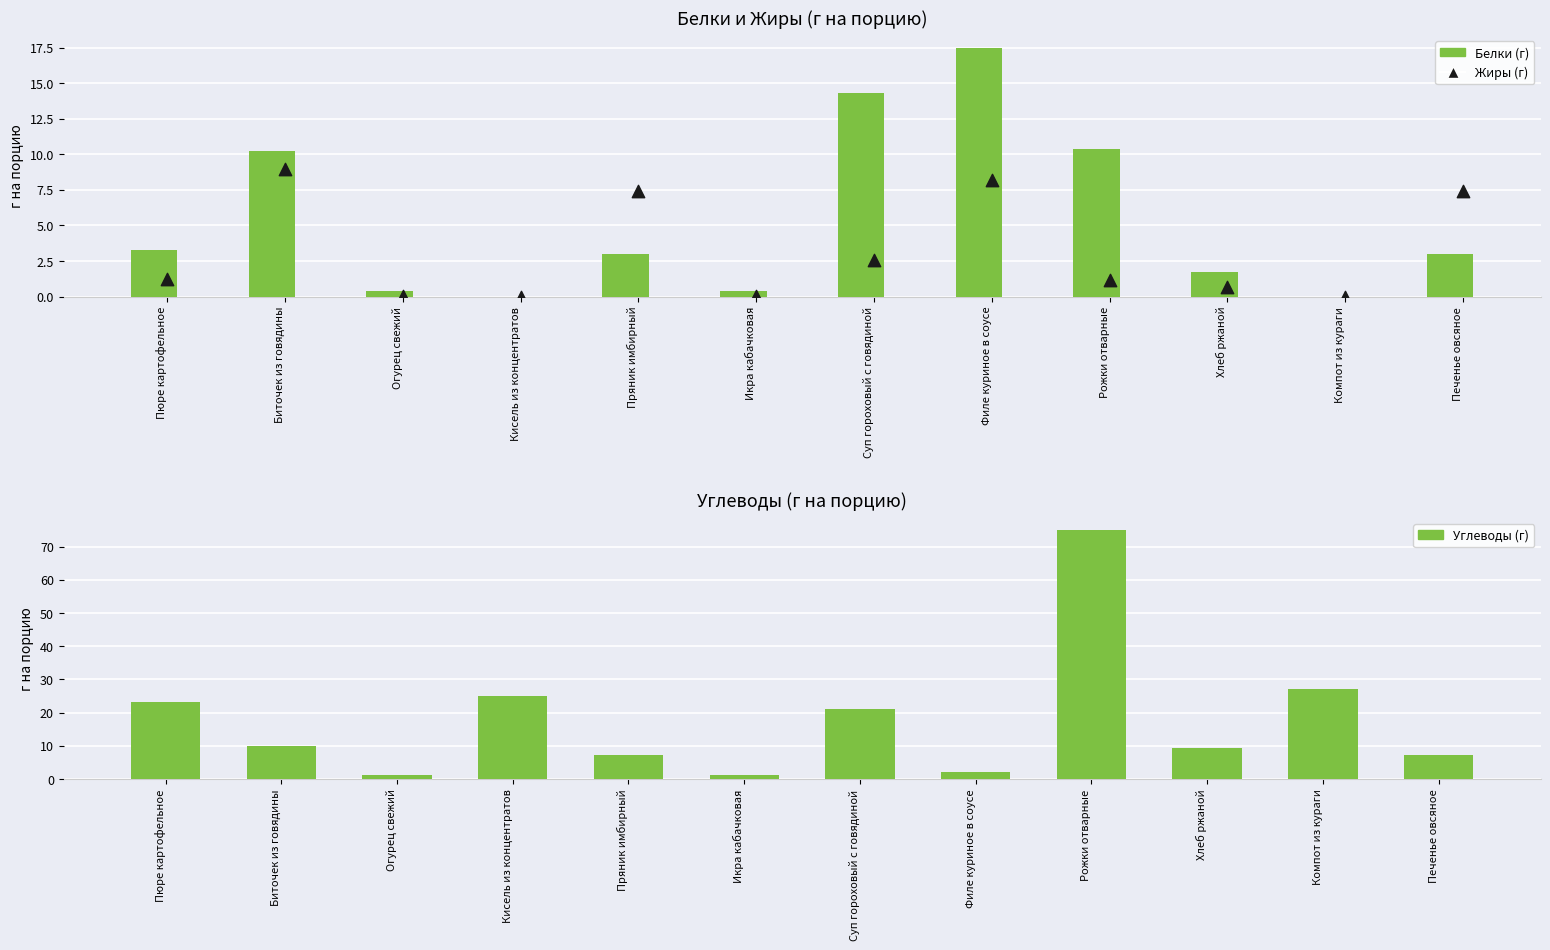

At how many categories does at least one series exceed 71?

1